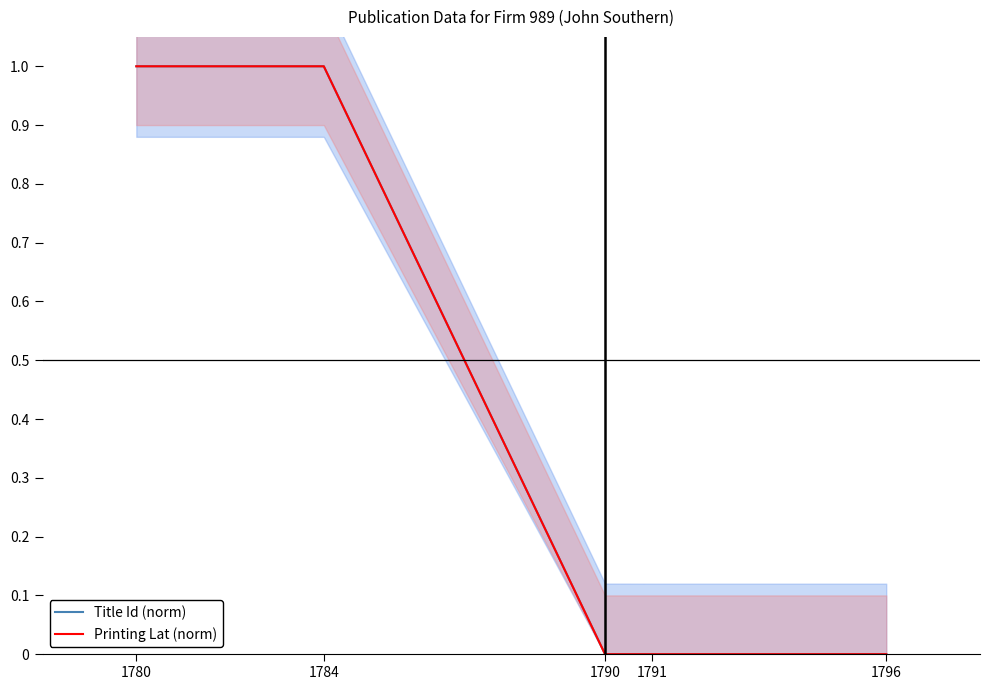

Which series has the largest total across all categories?

Title Id (norm)